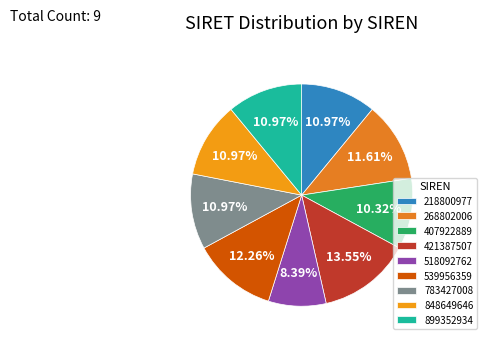

What percentage is NOT represented by 899352934?

89.0%